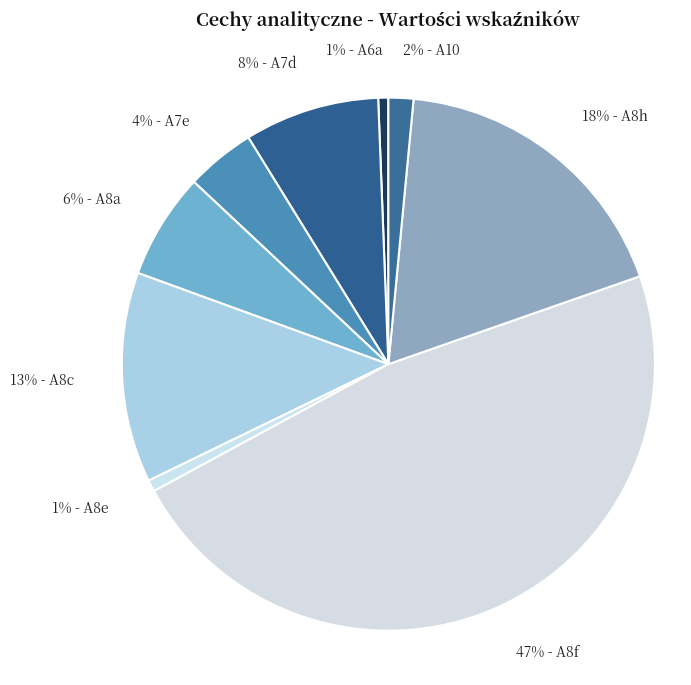

Count the number of slices in the pie.

9